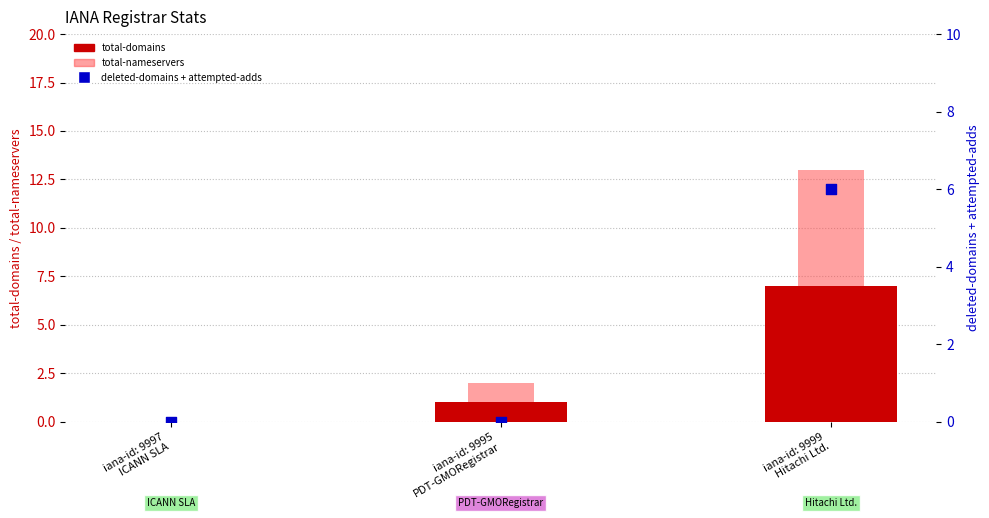

Which series reaches the minimum Y coordinate?

total-domains